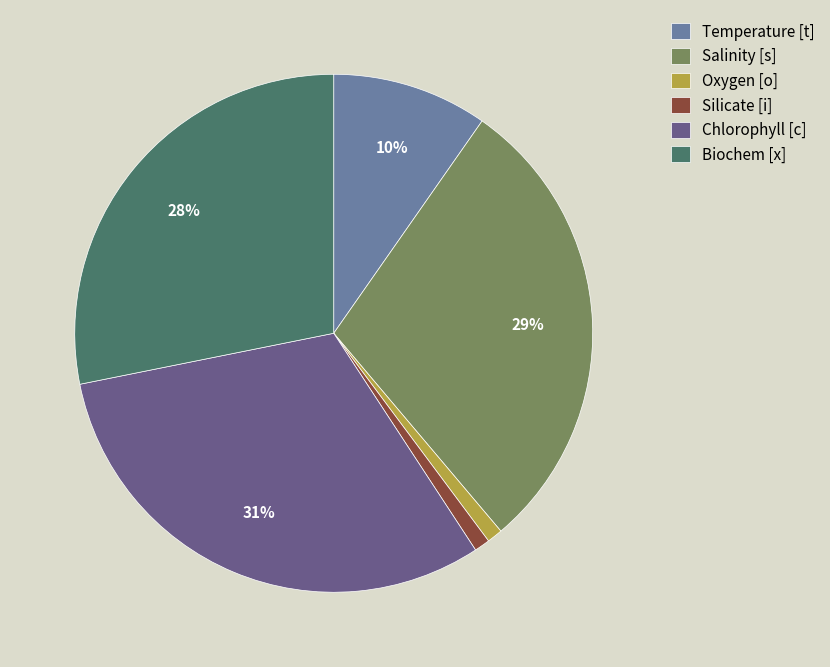

Is there any slice that represents more than half of the pie?

No